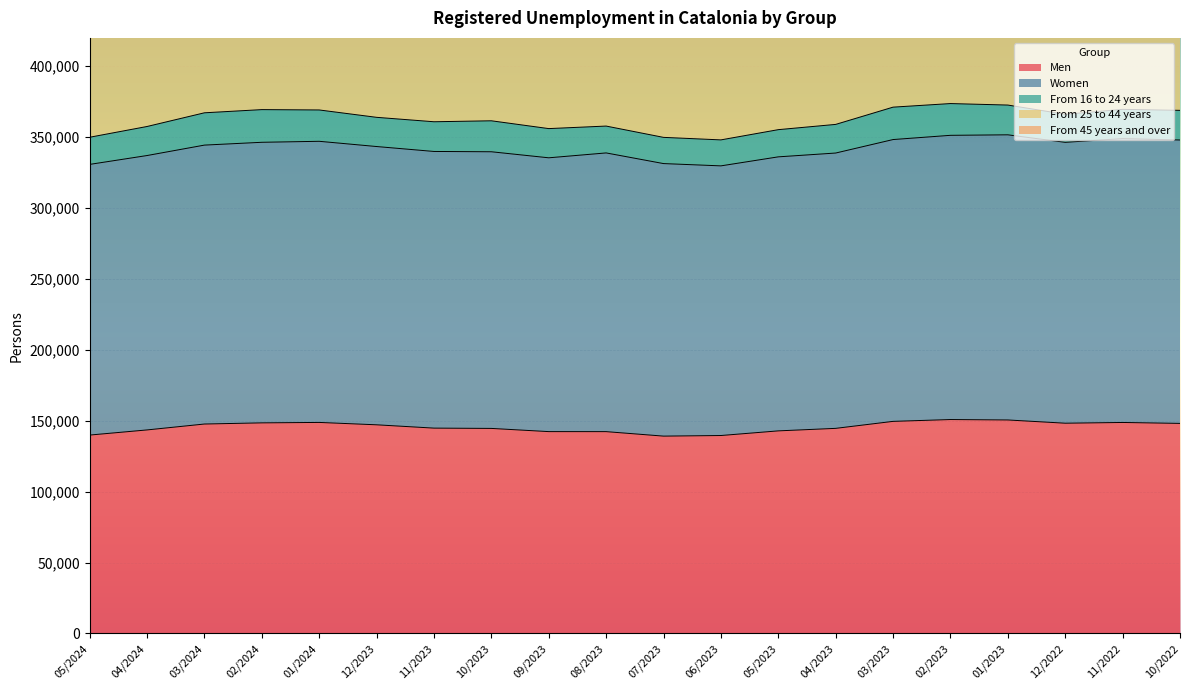

The value of Women at 11/2022 is 546900. True or false?

False